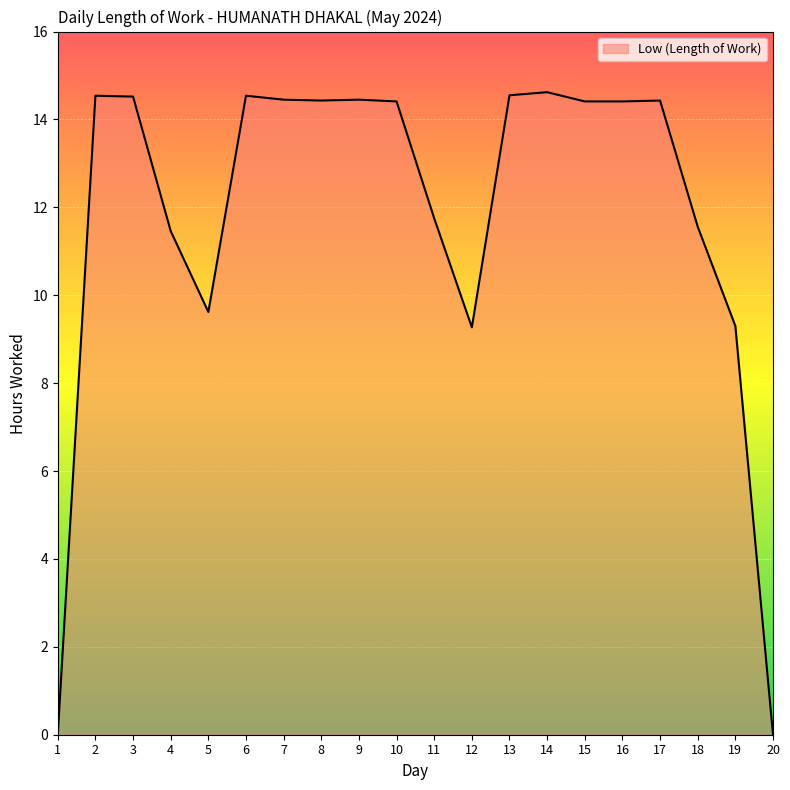

True or false: the data shows 14.5 at 3.

True